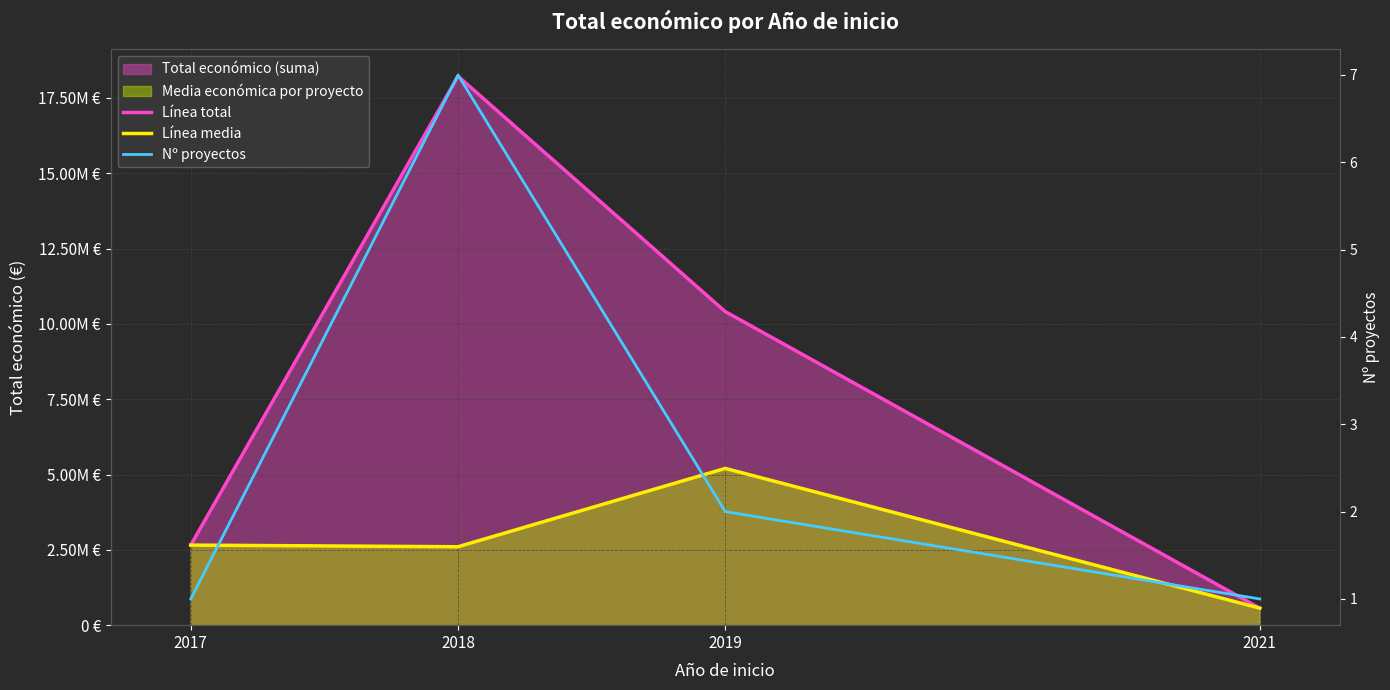

Where is Línea media nearest to the value 2883864?

2017